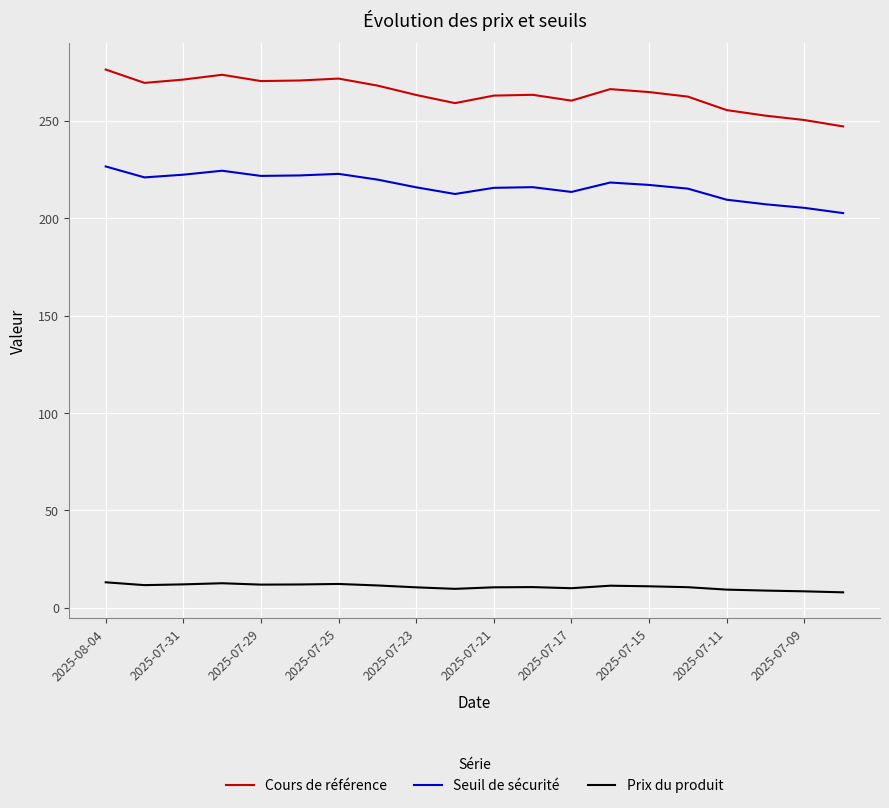

True or false: Prix du produit and Seuil de sécurité cross at least once.

False